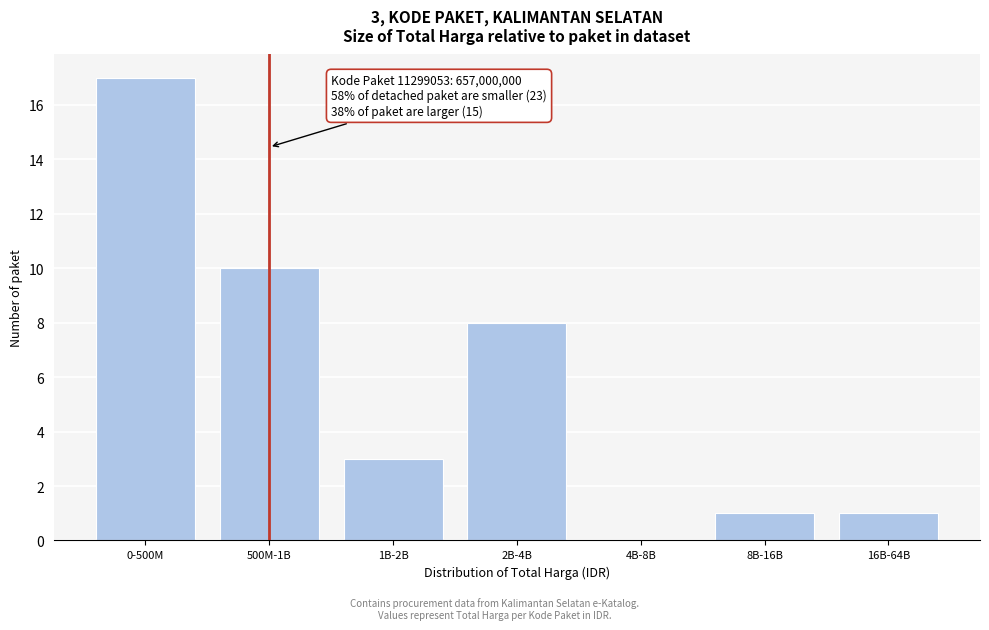

Reading left to right, transcribe all the data shown in this chart.

0-500M=17	500M-1B=10	1B-2B=3	2B-4B=8	4B-8B=0	8B-16B=1	16B-64B=1